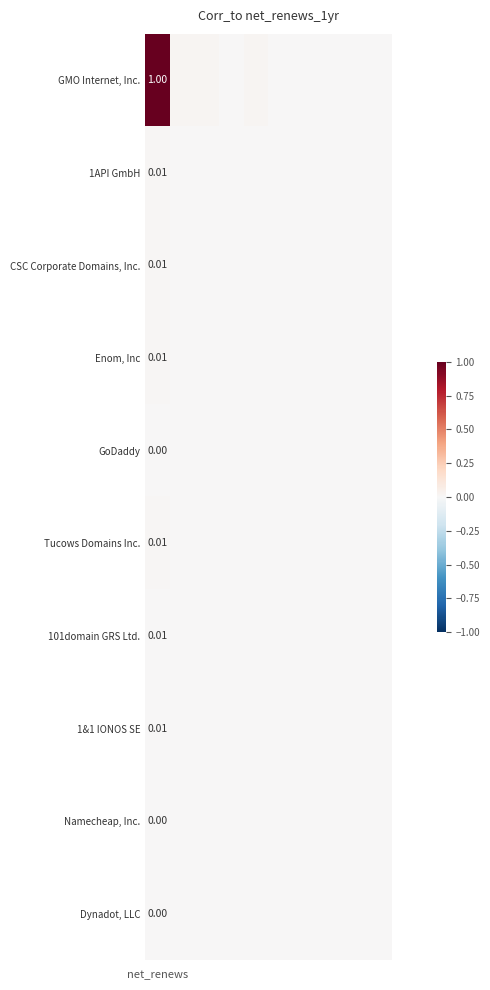

Is it true that 1API GmbH equals 0.0 at net_renews?

True